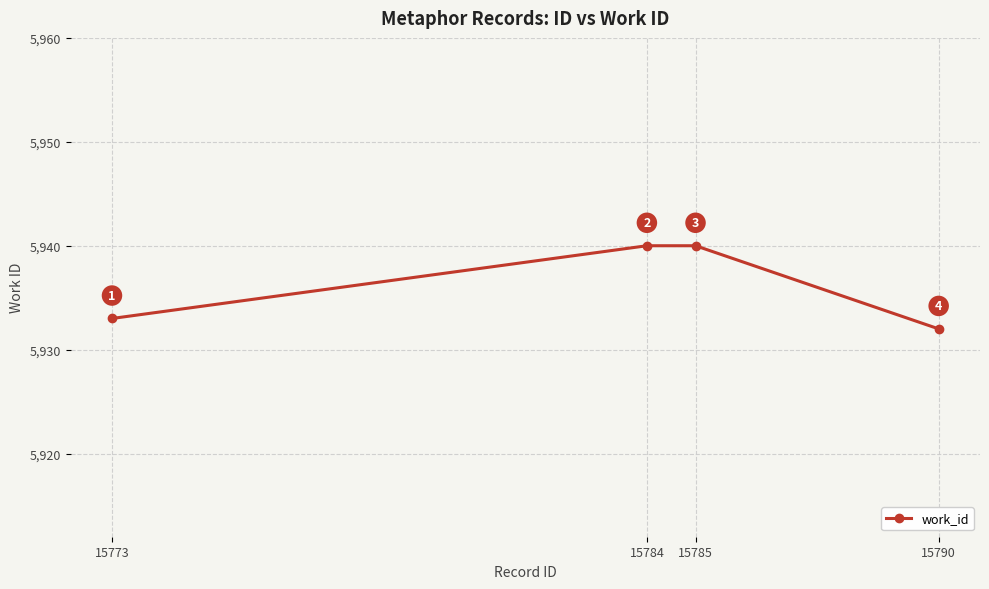

Count the values in the range 5933 to 5940.

3